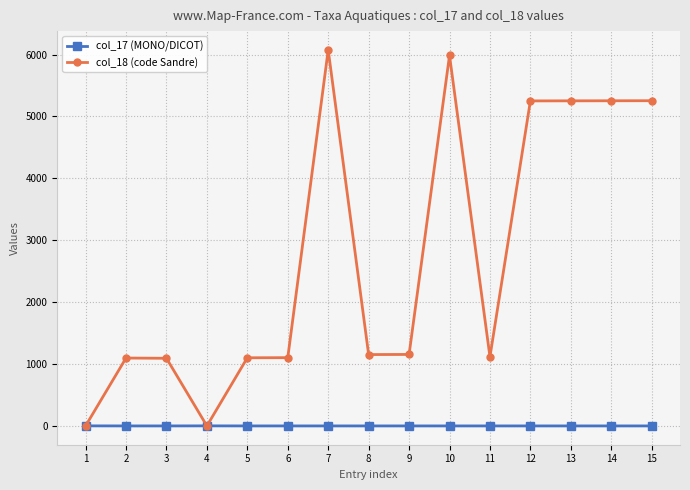

Which series has the largest range (max minus min)?

col_18 (code Sandre)